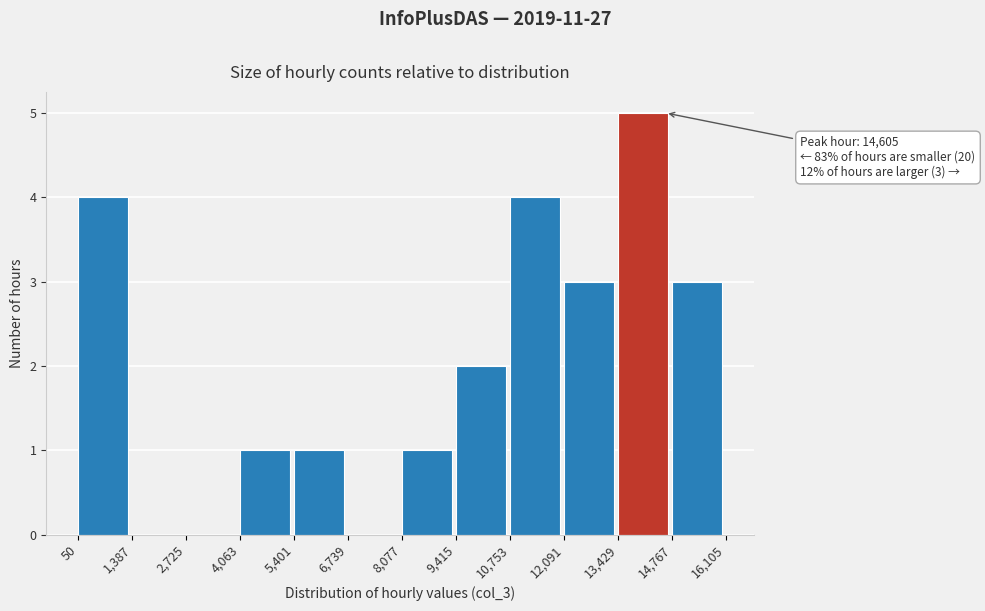

Over which range of the x-axis is the bar tallest?

13,429 to 14,767